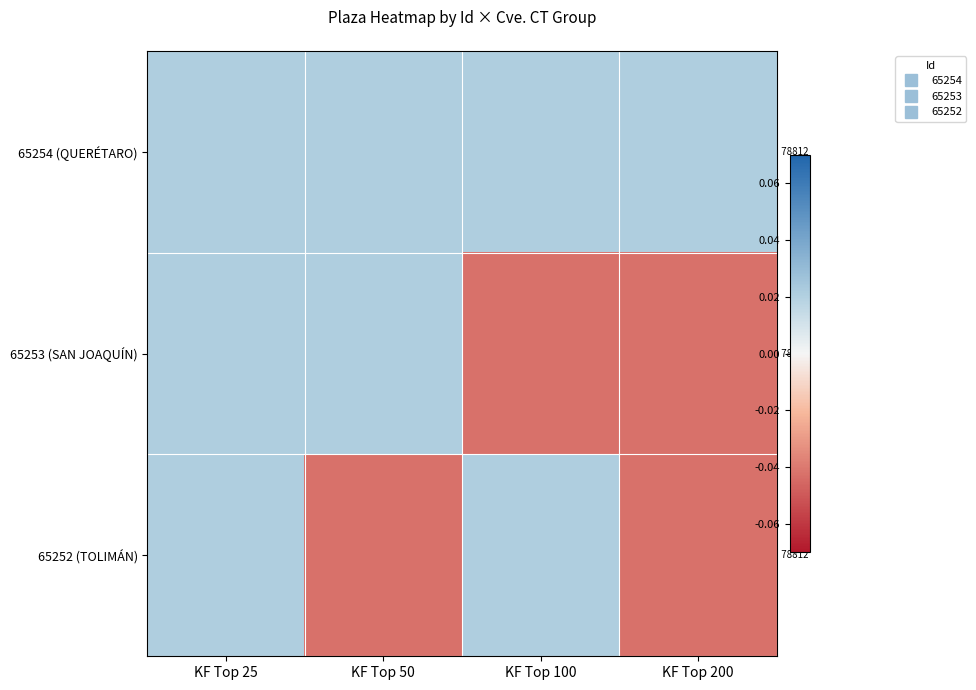

At which category does the chart reach its peak across all series?

KF Top 25